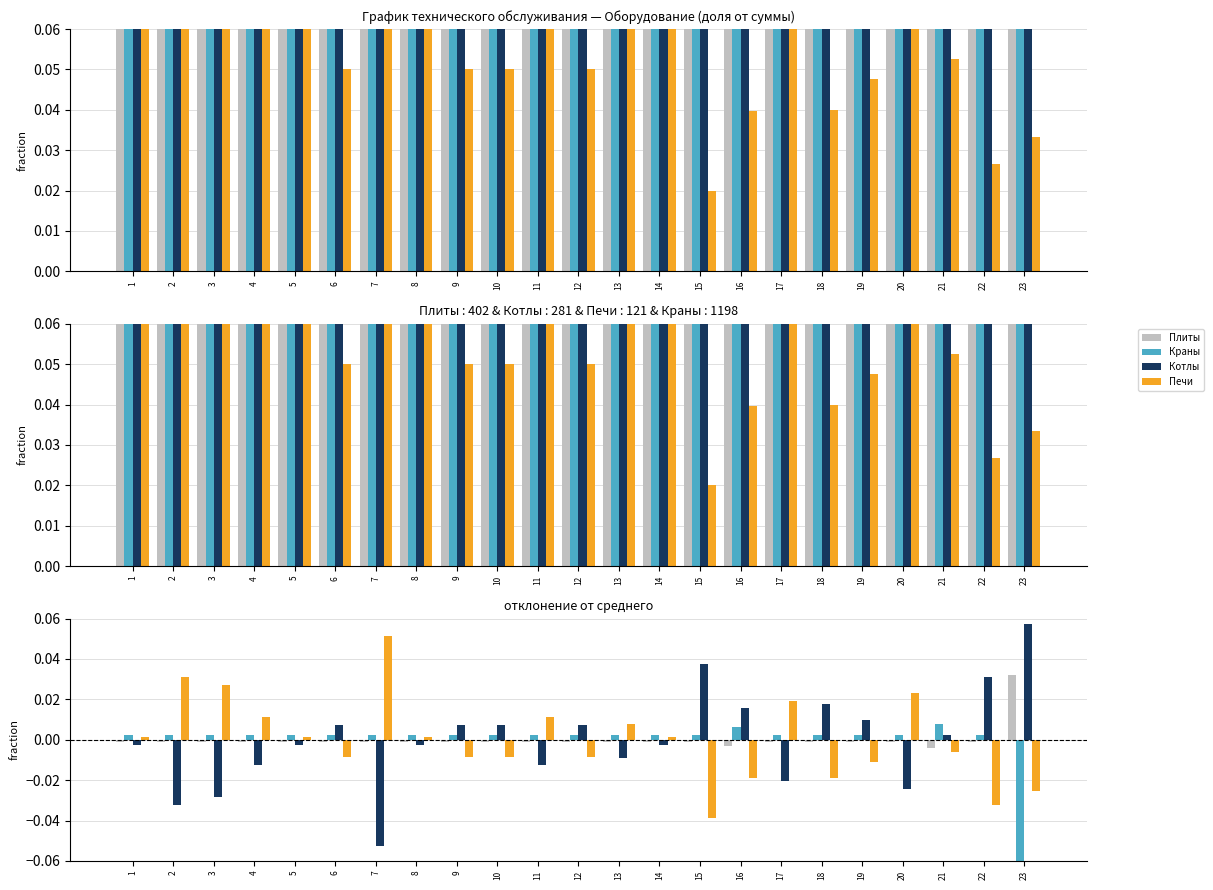

At which label does Котлы reach its peak?

23